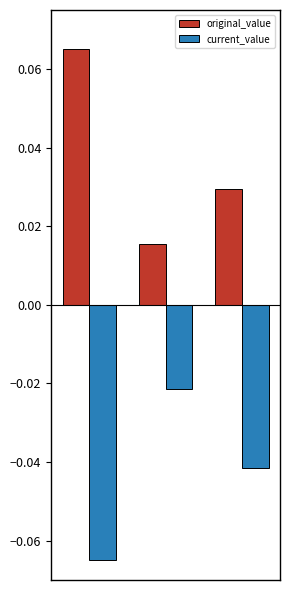

Are the bars horizontal?

No